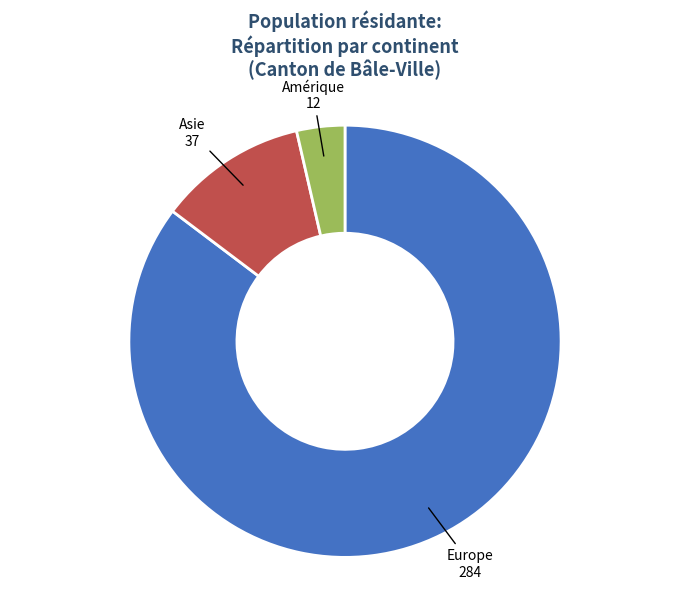

Between Asie and Amérique, which is larger?

Asie